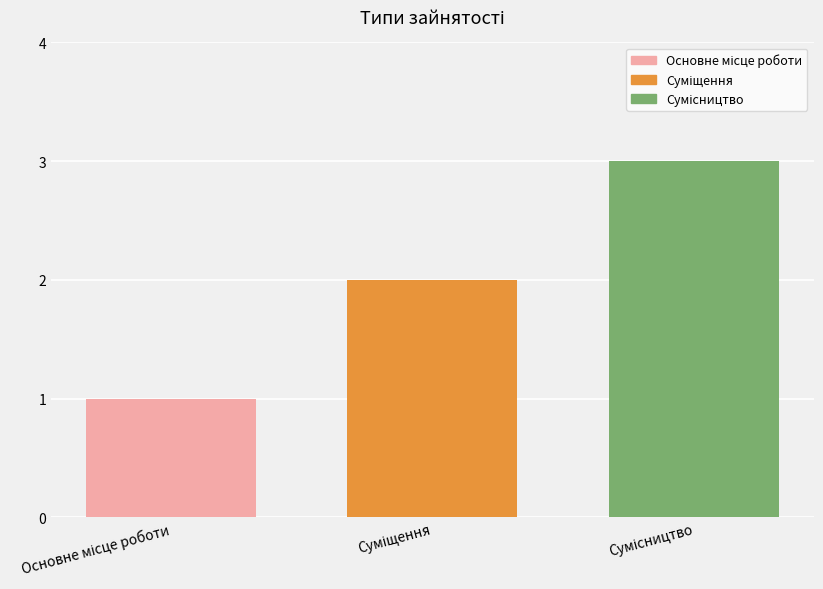

What is the sum of all values?

6